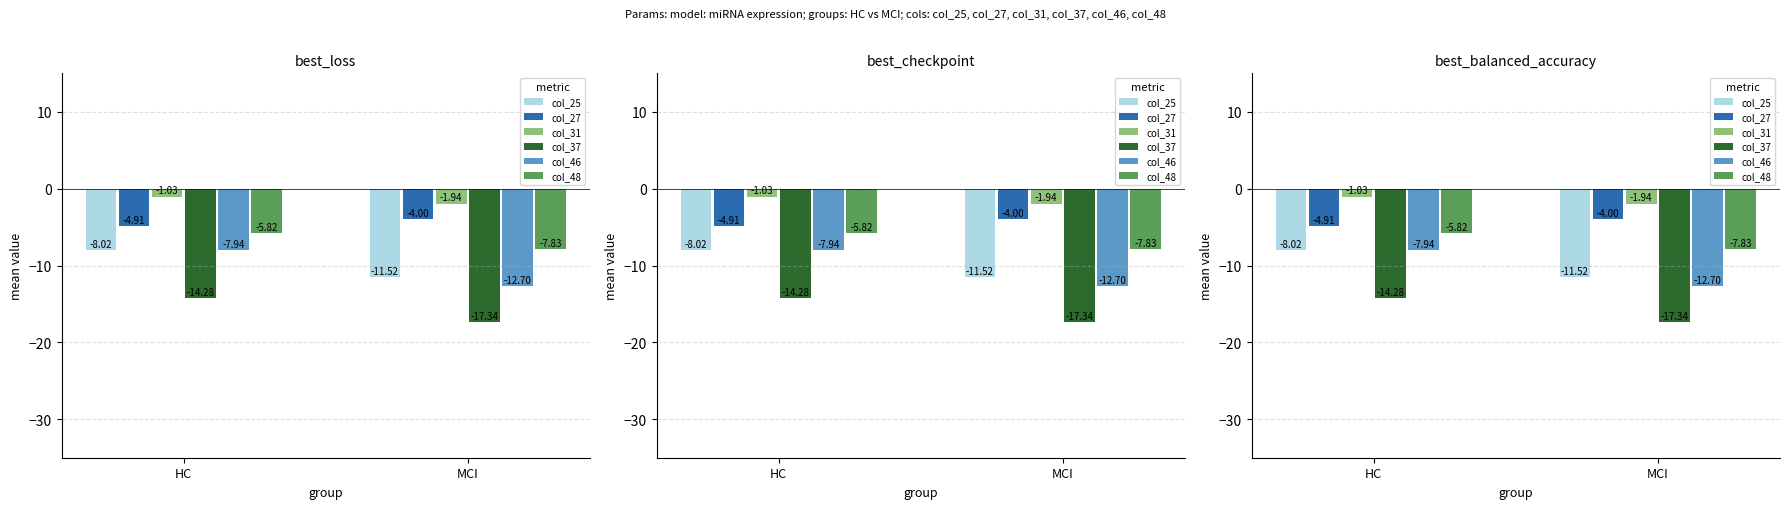

True or false: col_25 has a value of -8.0 at HC.

True